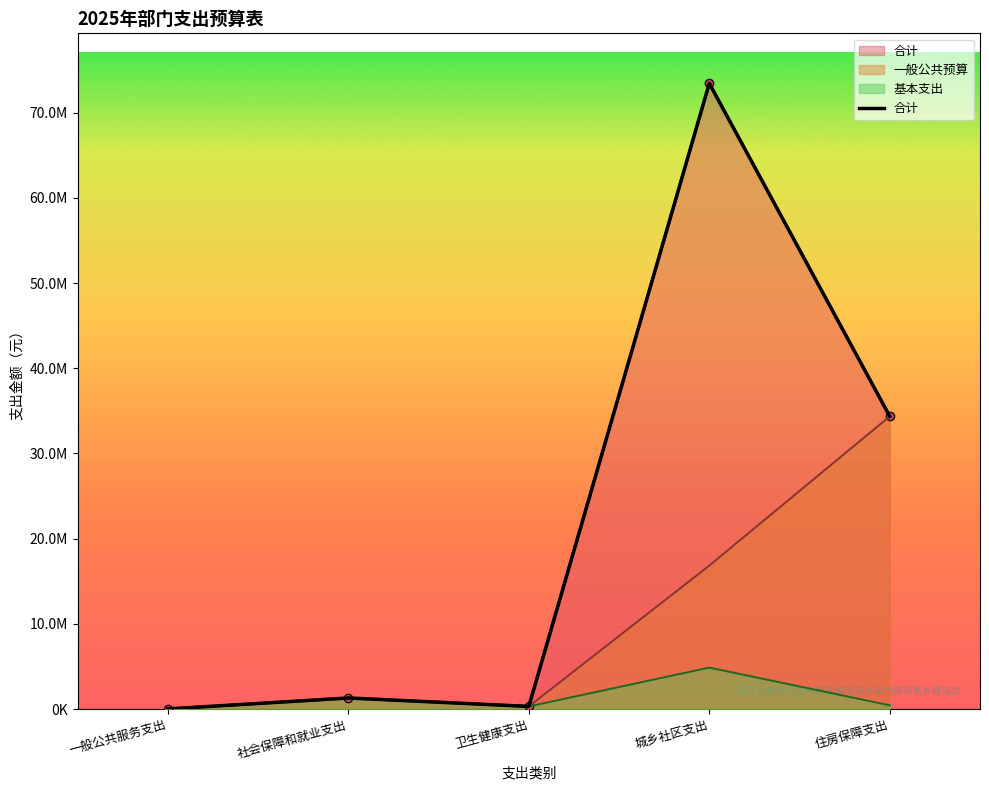

True or false: 一般公共预算 has a value of 414701.9 at 社会保障和就业支出.

False